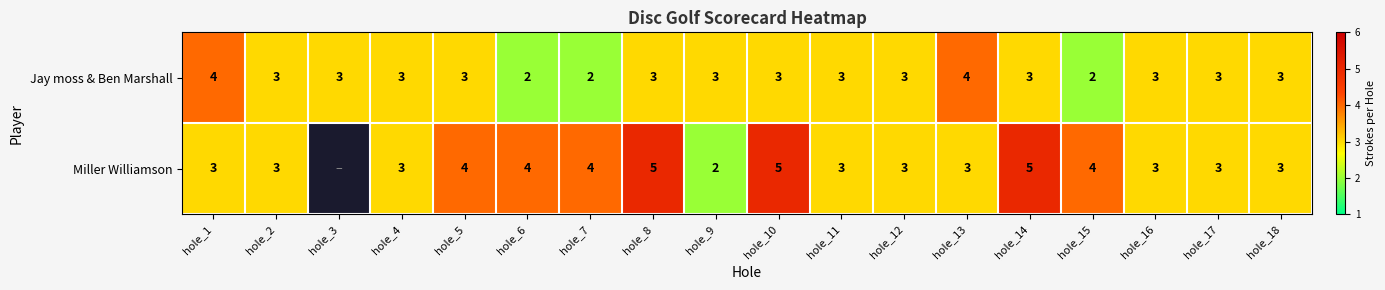

At hole_13, list the series in order from largest to smallest.

Jay moss & Ben Marshall, Miller Williamson